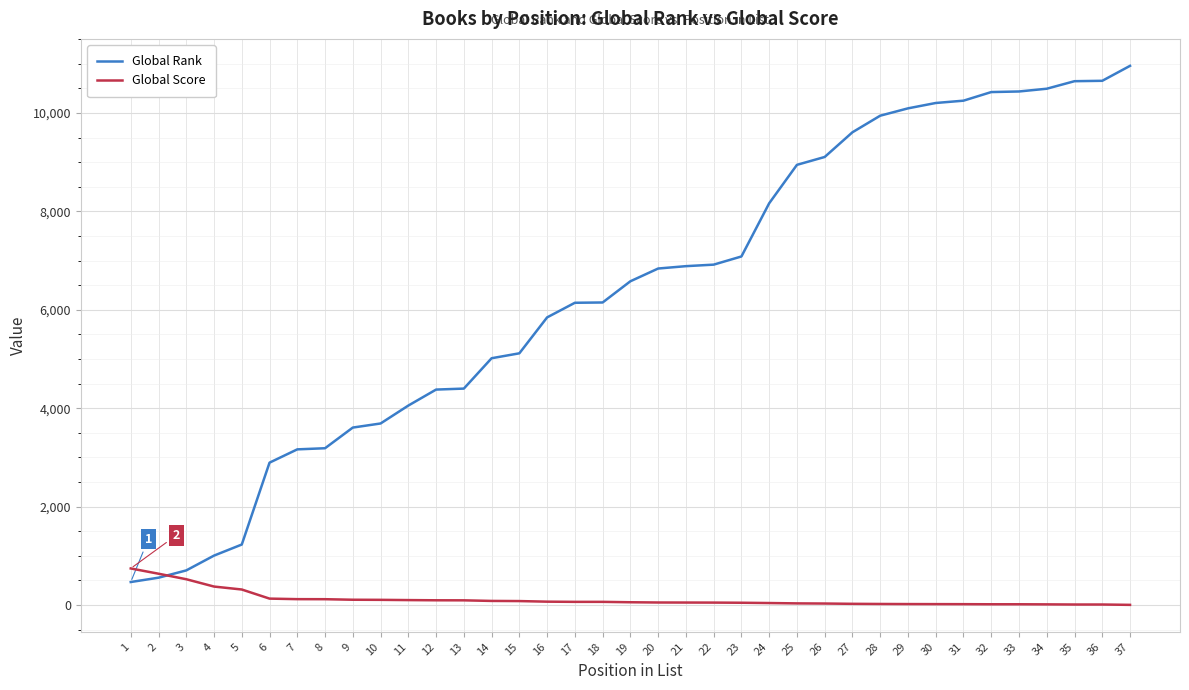

Which series has the largest range (max minus min)?

Global Rank